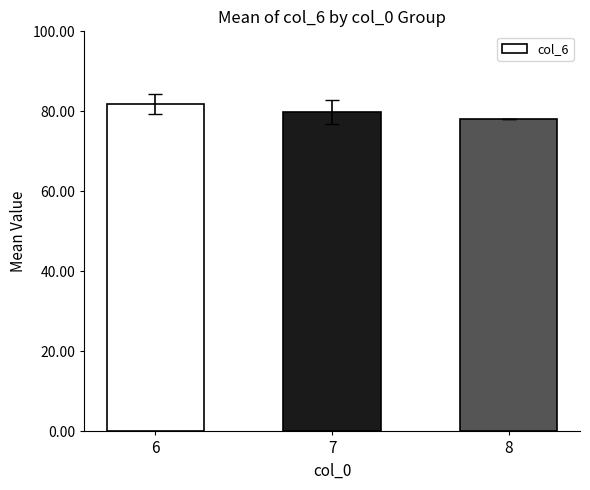

Reading left to right, extract all data points from this chart.

81.8	79.8	78.0